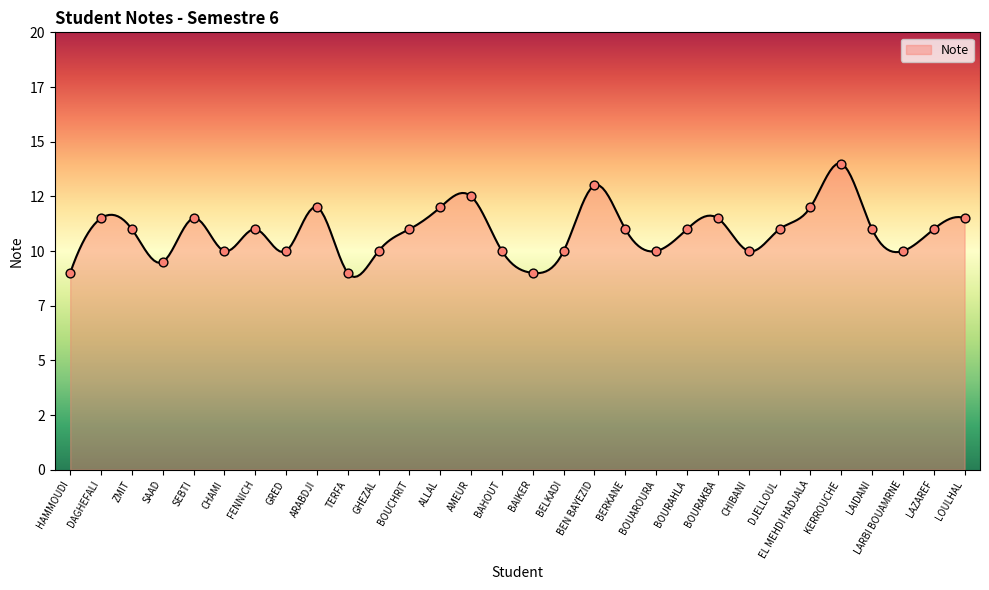

Between BAHOUT and BERKANE, which is larger?

BERKANE